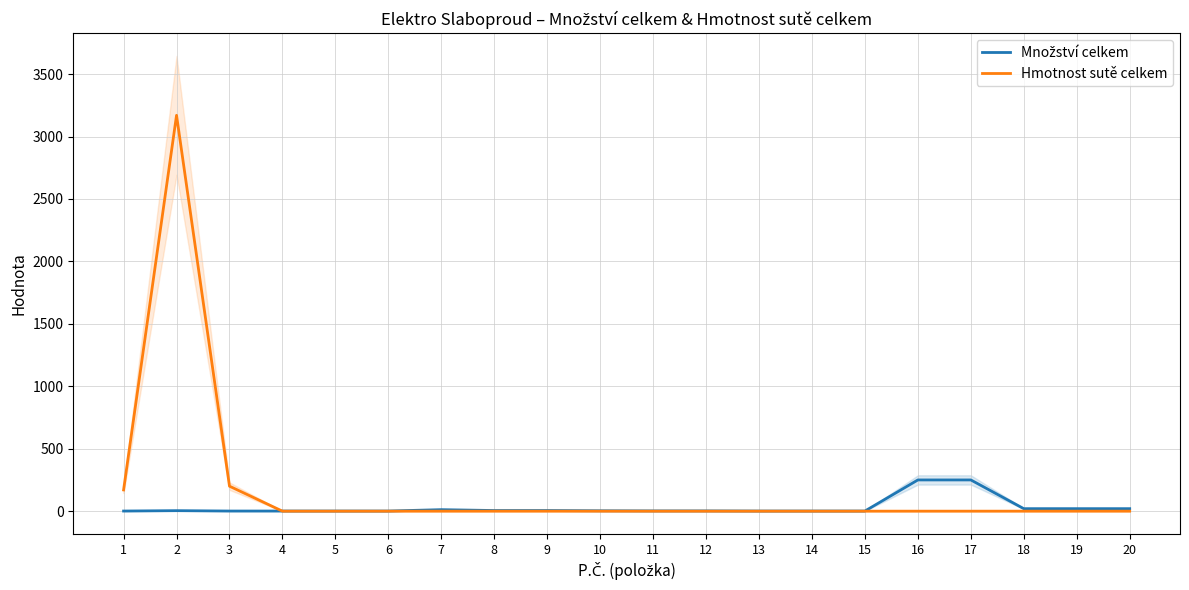

How many lines are shown in the chart?

2